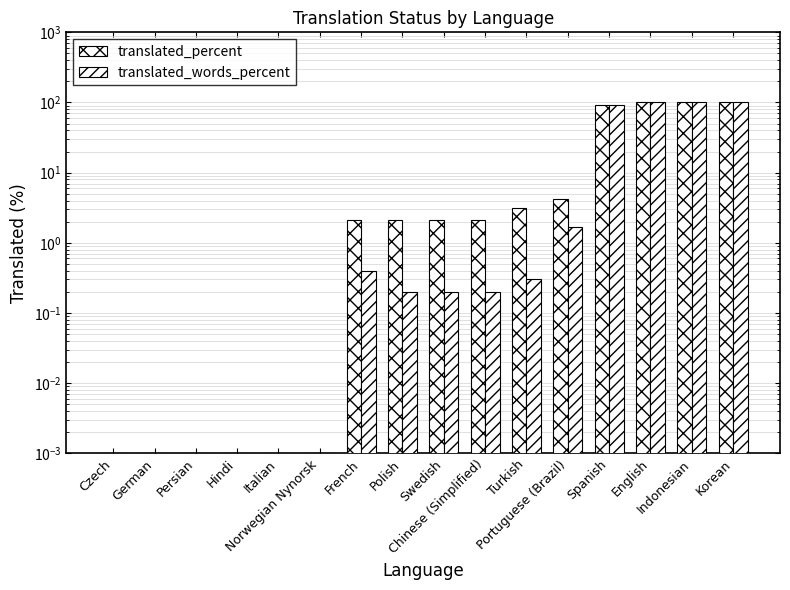

List the series in order of their peak value, lowest first.

translated_percent, translated_words_percent